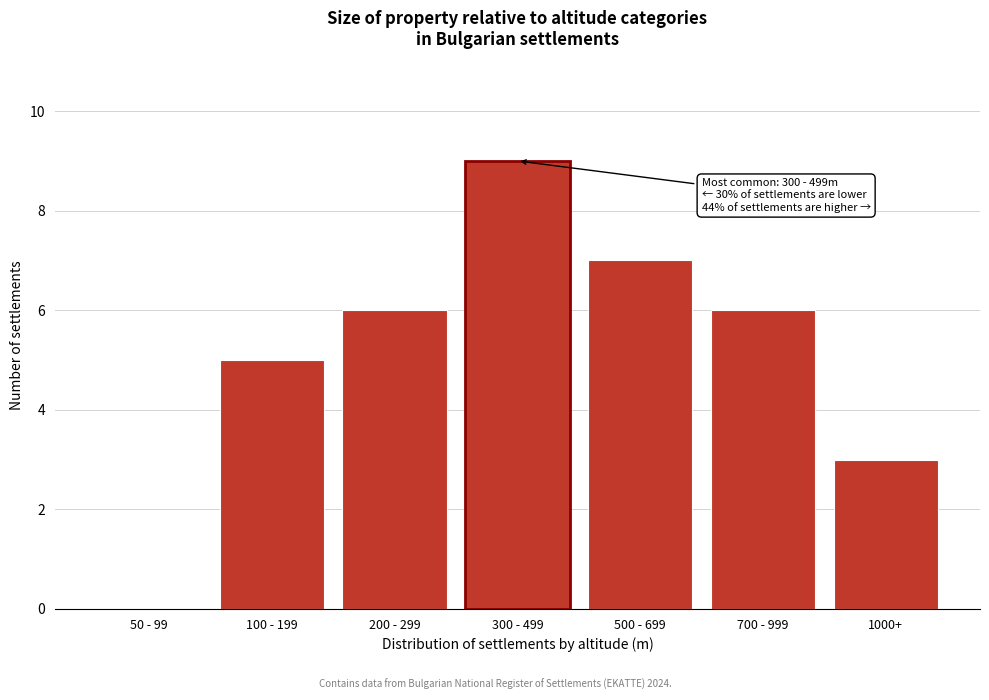

Reading left to right, list all the values displayed in this chart.

50 - 99=0	100 - 199=5	200 - 299=6	300 - 499=9	500 - 699=7	700 - 999=6	1000+=3